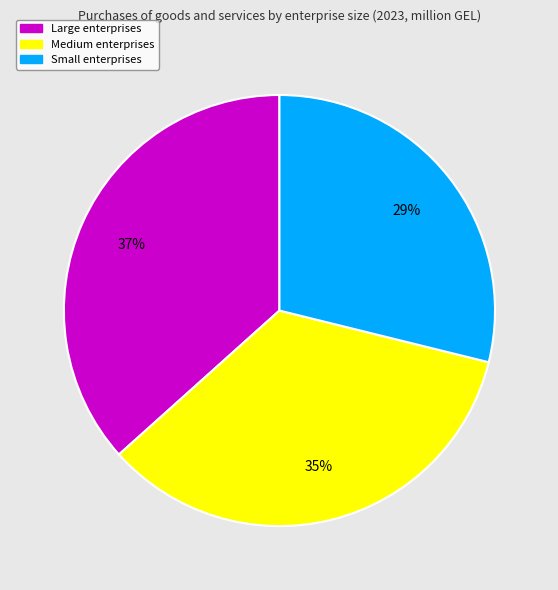

Rank the categories by value from highest to lowest.

Large, Medium, Small